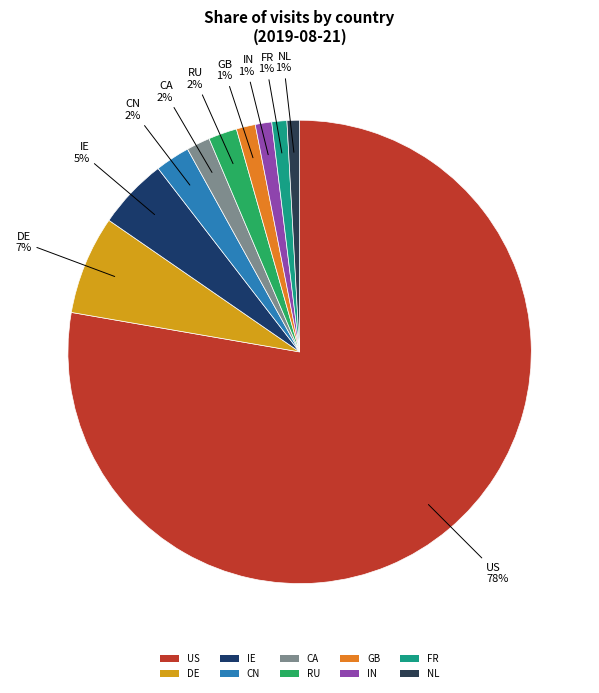

What percentage is the RU slice, to the nearest percent?

2%